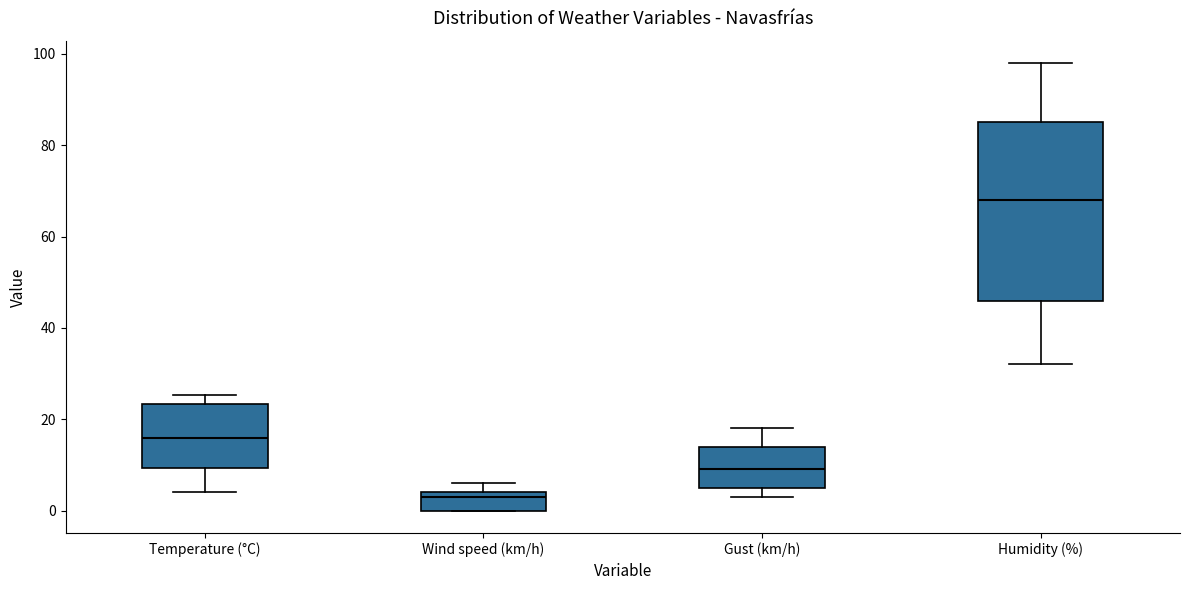

Comparing the boxes themselves (not the whiskers), which one is the tallest?

Humidity (%)